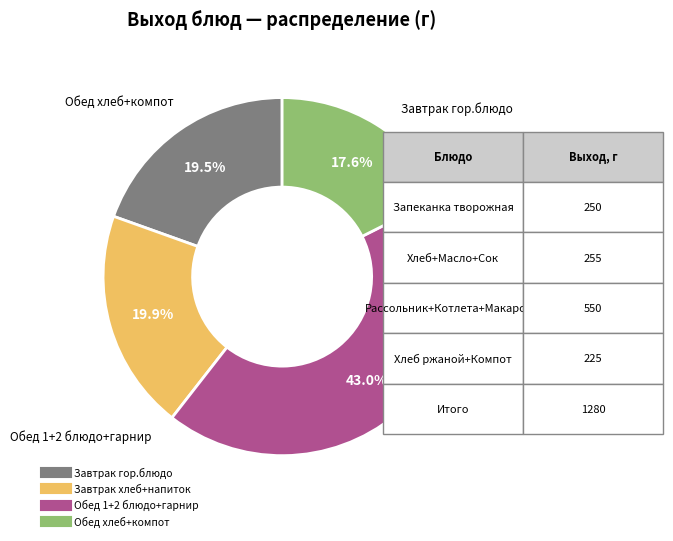

Does any single category account for the majority?

No